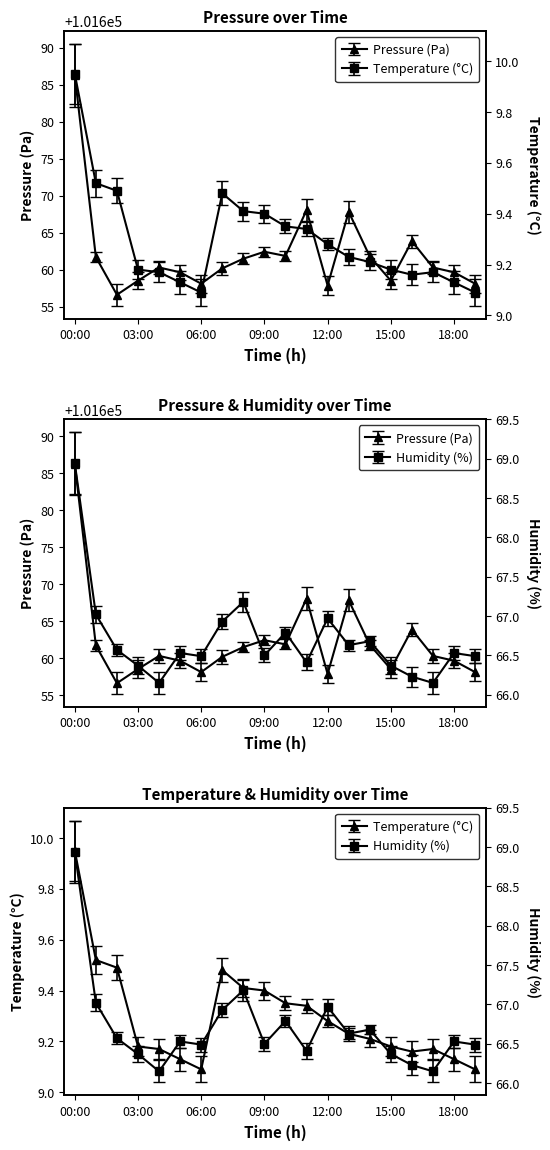

What is the approximate value of humidity at 11?

66.4